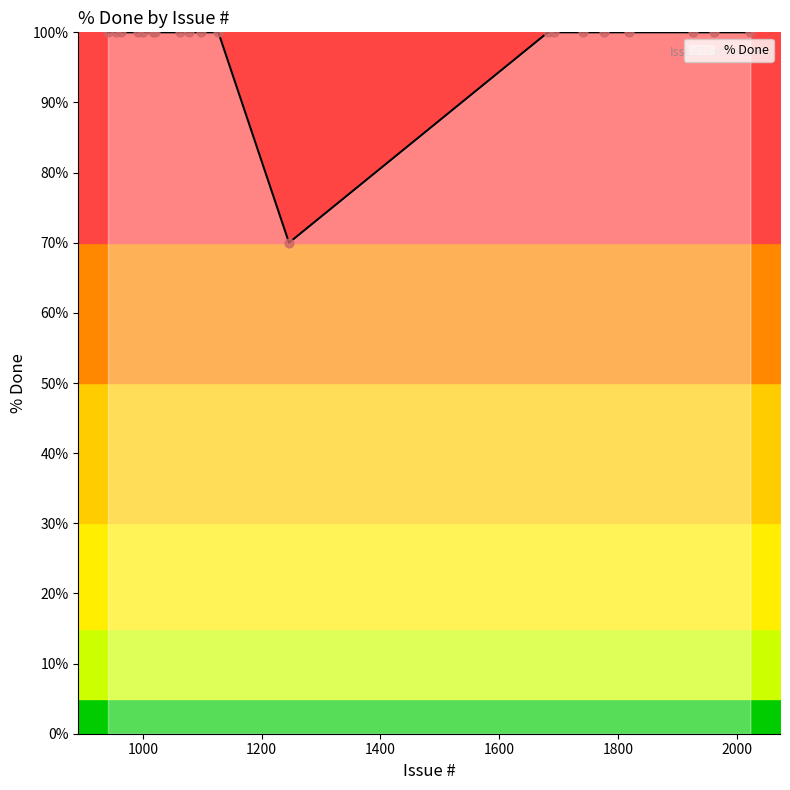

What is the difference between the maximum and minimum values?

30